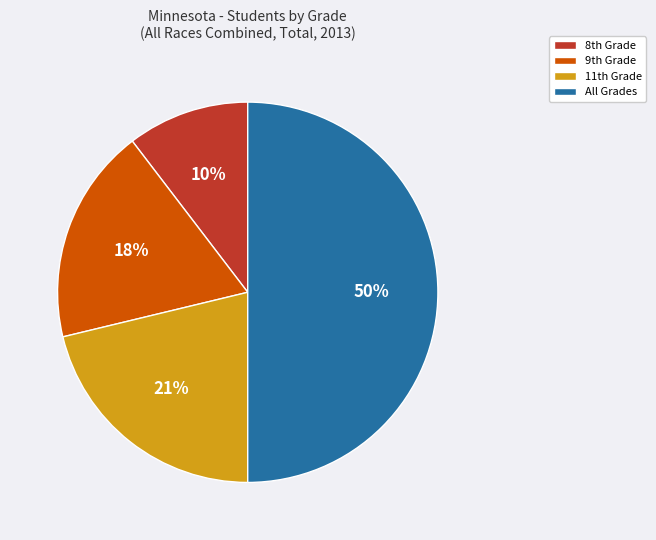

Is it true that All Grades is 61% of the pie?

False